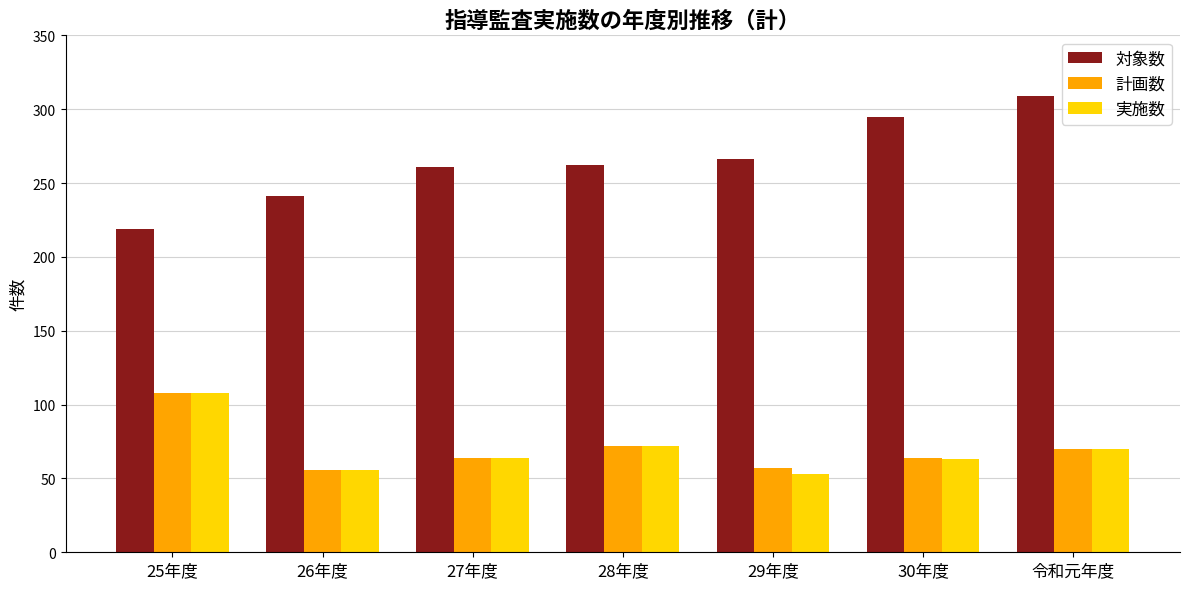

What is the minimum value shown in the chart?

53